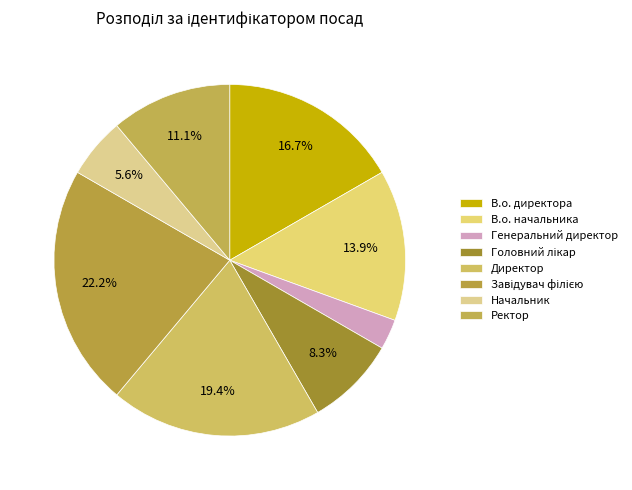

What is the ratio of the value at В.о. директора to the value at Директор?

0.9